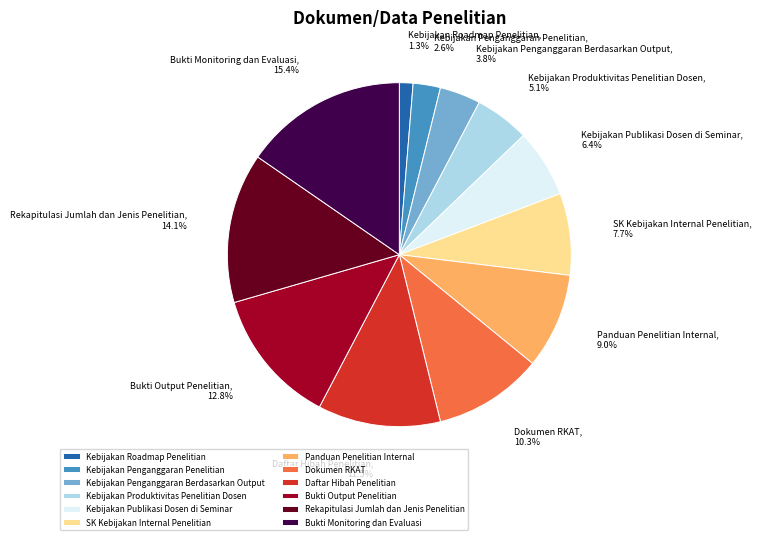

To the nearest percent, what is the difference between the Rekapitulasi Jumlah dan Jenis Penelitian and Dokumen RKAT slice percentages?

4%